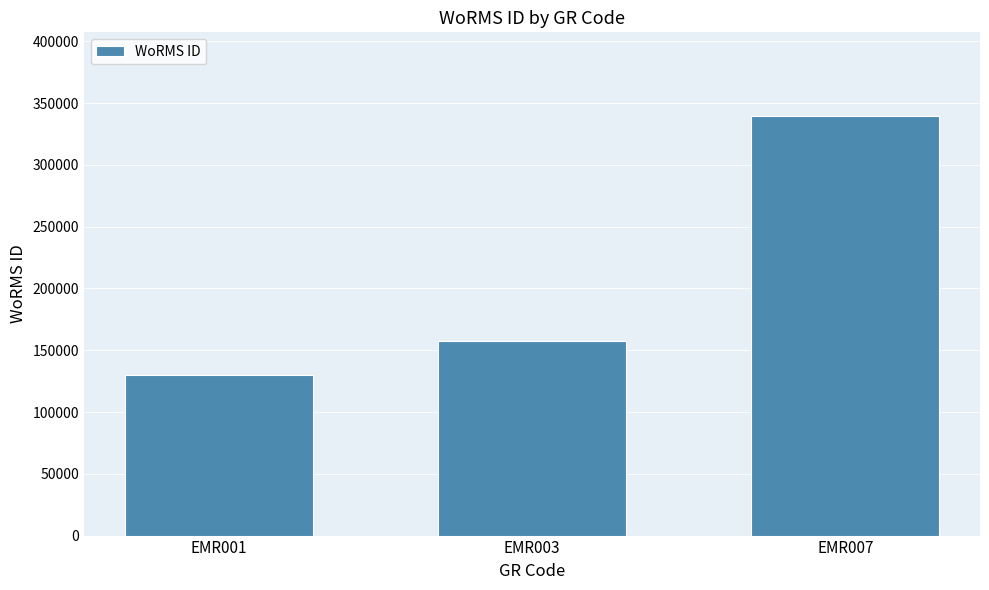

At which label is the value closest to 234607?

EMR003